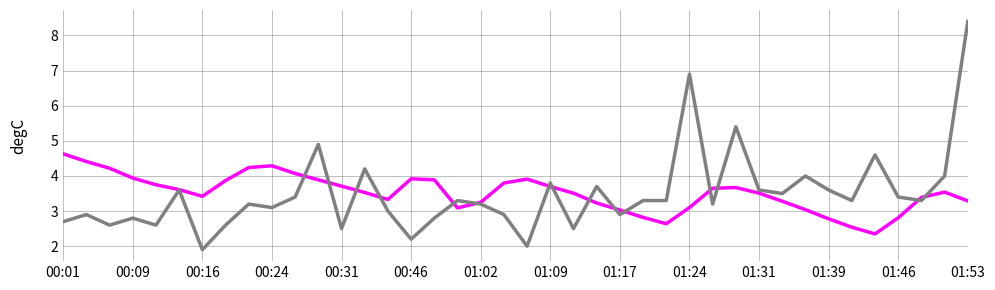

What is the smallest value displayed?

1.9